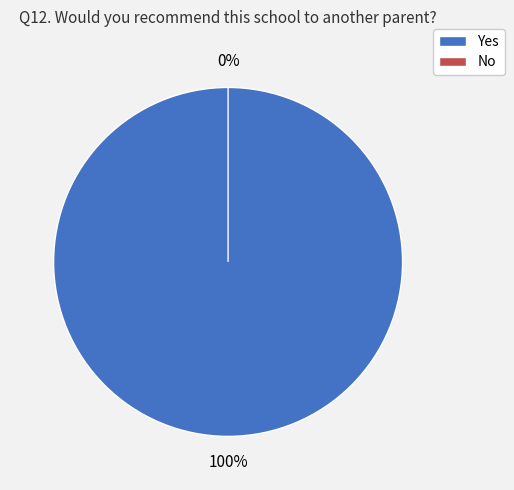

What is the largest slice in the pie chart?

Yes